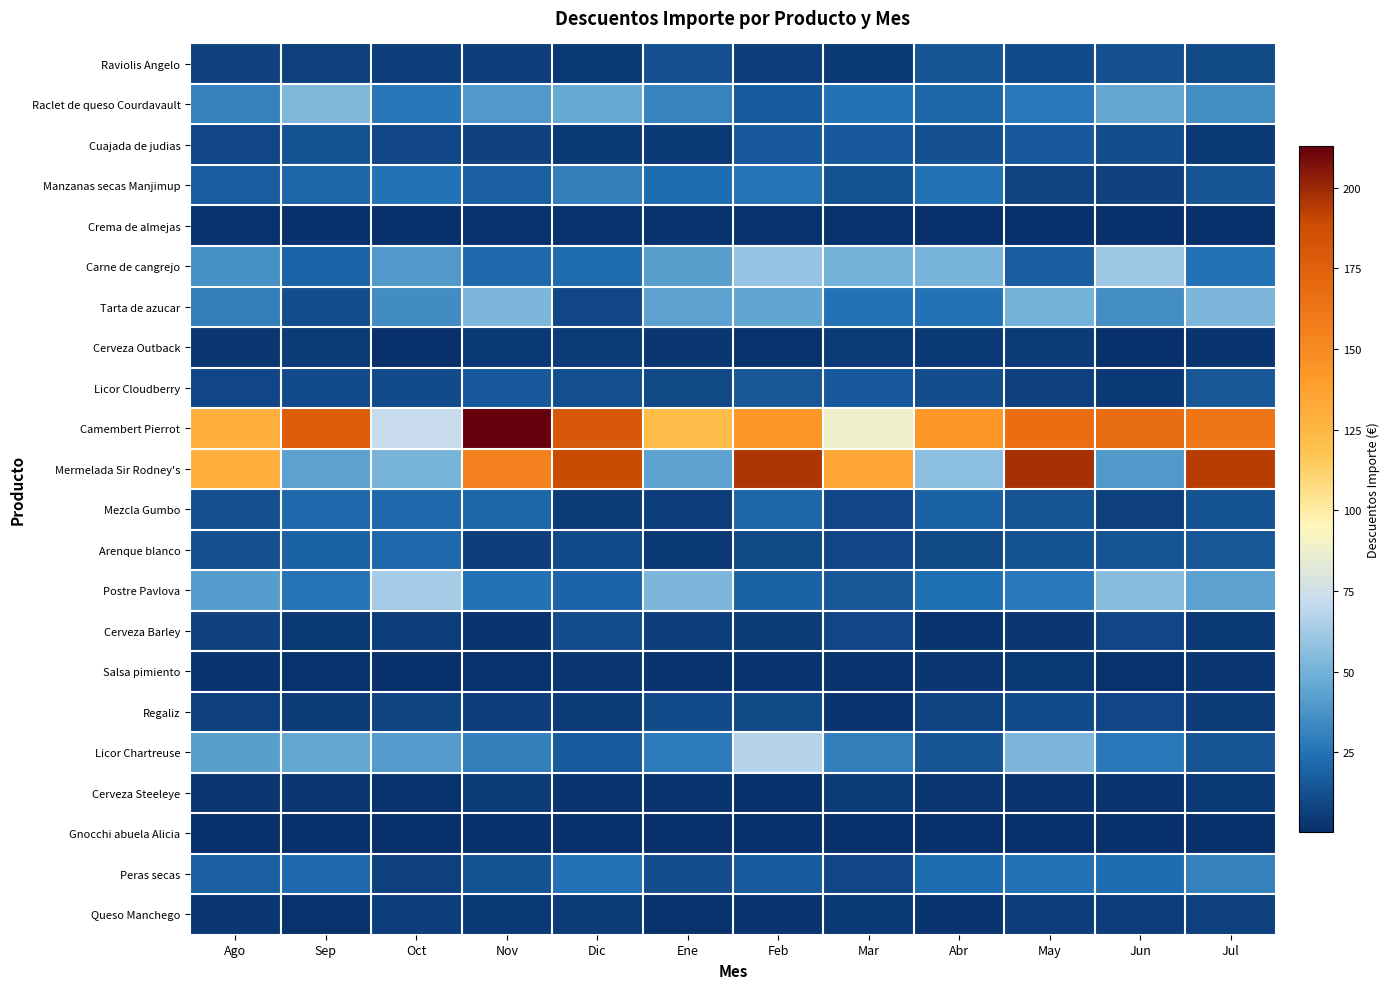

Reading right to left, extract all data points from this chart.

Raviolis Angelo: Jul=10.0	Jun=12.7	May=10.4	Abr=13.9	Mar=3.7	Feb=5.7	Ene=12.7	Dic=4.0	Nov=5.4	Oct=5.8	Sep=6.7	Ago=7.8
Raclet de queso Courdavault: Jul=35.5	Jun=45.3	May=27.1	Abr=20.4	Mar=24.8	Feb=16.7	Ene=31.1	Dic=46.3	Nov=39.8	Oct=26.2	Sep=53.2	Ago=30.8
Cuajada de judias: Jul=4.1	Jun=11.7	May=15.8	Abr=12.1	Mar=15.9	Feb=15.7	Ene=4.4	Dic=3.8	Nov=7.1	Oct=9.1	Sep=13.0	Ago=9.3
Manzanas secas Manjimup: Jul=14.4	Jun=7.2	May=8.6	Abr=24.5	Mar=13.3	Feb=25.6	Ene=23.2	Dic=30.2	Nov=18.3	Oct=25.1	Sep=20.3	Ago=17.0
Crema de almejas: Jul=0.9	Jun=0.7	May=1.0	Abr=0.8	Mar=1.3	Feb=1.5	Ene=1.8	Dic=1.8	Nov=1.4	Oct=0.7	Sep=0.7	Ago=1.2
Carne de cangrejo: Jul=24.5	Jun=60.6	May=17.3	Abr=51.2	Mar=49.8	Feb=59.1	Ene=42.0	Dic=22.0	Nov=21.2	Oct=39.4	Sep=19.6	Ago=36.8
Tarta de azucar: Jul=52.0	Jun=35.7	May=49.9	Abr=25.2	Mar=25.0	Feb=44.5	Ene=43.0	Dic=9.1	Nov=51.8	Oct=35.1	Sep=11.4	Ago=29.6
Cerveza Outback: Jul=2.7	Jun=0.9	May=4.9	Abr=3.8	Mar=5.3	Feb=1.8	Ene=3.1	Dic=4.6	Nov=4.4	Oct=1.1	Sep=4.8	Ago=3.0
Licor Cloudberry: Jul=14.7	Jun=4.1	May=6.2	Abr=11.3	Mar=15.7	Feb=14.7	Ene=9.8	Dic=12.2	Nov=15.4	Oct=10.9	Sep=10.8	Ago=9.0
Camembert Pierrot: Jul=161.6	Jun=167.9	May=167.2	Abr=143.0	Mar=87.8	Feb=143.7	Ene=122.0	Dic=180.6	Nov=212.8	Oct=72.0	Sep=176.5	Ago=129.6
Mermelada Sir Rodney's: Jul=193.4	Jun=39.9	May=197.7	Abr=56.4	Mar=135.5	Feb=195.8	Ene=43.8	Dic=188.8	Nov=155.1	Oct=51.5	Sep=42.9	Ago=129.6
Mezcla Gumbo: Jul=13.0	Jun=6.7	May=14.0	Abr=19.2	Mar=9.3	Feb=20.3	Ene=5.7	Dic=5.1	Nov=20.8	Oct=21.3	Sep=21.7	Ago=12.3
Arenque blanco: Jul=14.5	Jun=13.9	May=13.6	Abr=9.7	Mar=9.0	Feb=9.7	Ene=4.3	Dic=10.4	Nov=5.4	Oct=21.7	Sep=19.2	Ago=12.4
Postre Pavlova: Jul=43.3	Jun=55.8	May=27.6	Abr=24.2	Mar=14.8	Feb=19.4	Ene=52.3	Dic=19.8	Nov=24.8	Oct=63.1	Sep=25.8	Ago=41.7
Cerveza Barley: Jul=4.3	Jun=9.2	May=3.2	Abr=2.6	Mar=8.7	Feb=4.6	Ene=5.6	Dic=11.5	Nov=2.6	Oct=5.4	Sep=4.1	Ago=7.2
Salsa pimiento: Jul=3.5	Jun=1.6	May=4.1	Abr=3.0	Mar=2.7	Feb=2.4	Ene=2.7	Dic=3.1	Nov=2.0	Oct=1.1	Sep=1.4	Ago=2.5
Regaliz: Jul=4.6	Jun=8.8	May=10.6	Abr=8.4	Mar=2.4	Feb=9.8	Ene=10.6	Dic=5.1	Nov=5.7	Oct=8.5	Sep=4.8	Ago=6.4
Licor Chartreuse: Jul=14.1	Jun=27.5	May=52.5	Abr=13.6	Mar=30.2	Feb=66.8	Ene=28.3	Dic=16.6	Nov=29.7	Oct=40.3	Sep=45.7	Ago=42.0
Cerveza Steeleye: Jul=3.9	Jun=2.4	May=2.5	Abr=3.2	Mar=5.1	Feb=0.9	Ene=2.8	Dic=2.3	Nov=4.7	Oct=1.5	Sep=2.9	Ago=3.0
Gnocchi abuela Alicia: Jul=0.3	Jun=0.9	May=0.5	Abr=0.4	Mar=0.4	Feb=0.6	Ene=0.9	Dic=0.5	Nov=0.5	Oct=0.6	Sep=0.4	Ago=0.6
Peras secas: Jul=30.8	Jun=22.9	May=25.0	Abr=22.8	Mar=9.3	Feb=16.7	Ene=11.6	Dic=25.1	Nov=13.0	Oct=6.3	Sep=21.9	Ago=18.0
Queso Manchego: Jul=6.3	Jun=5.7	May=6.0	Abr=2.0	Mar=3.8	Feb=2.3	Ene=1.5	Dic=4.6	Nov=4.1	Oct=6.1	Sep=1.9	Ago=3.6